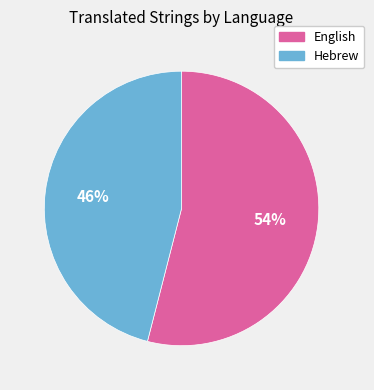

To the nearest percent, what portion does English represent?

54%